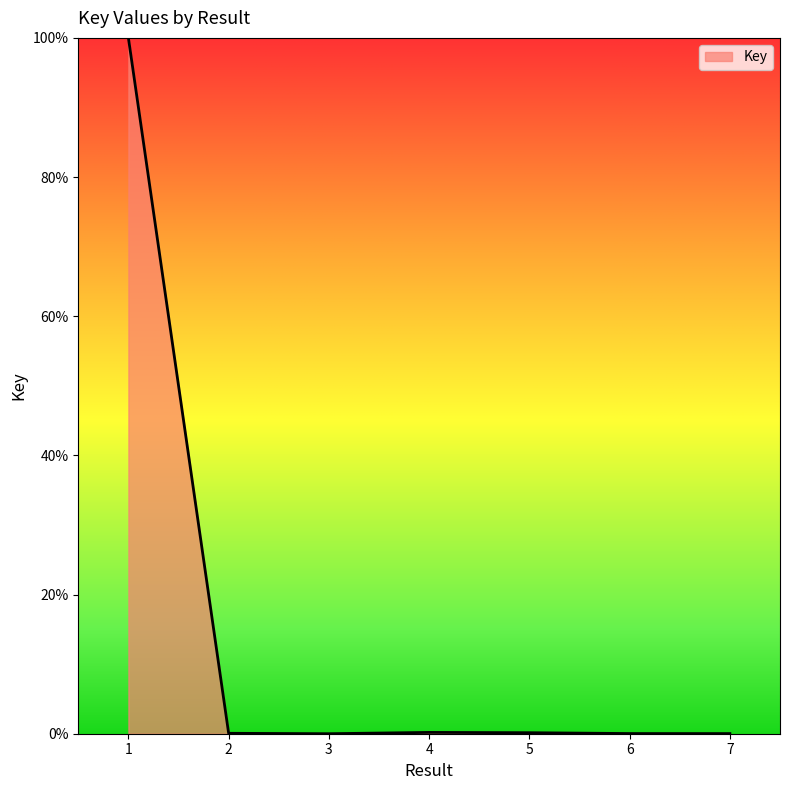

The value at 1 is 176.0. True or false?

False